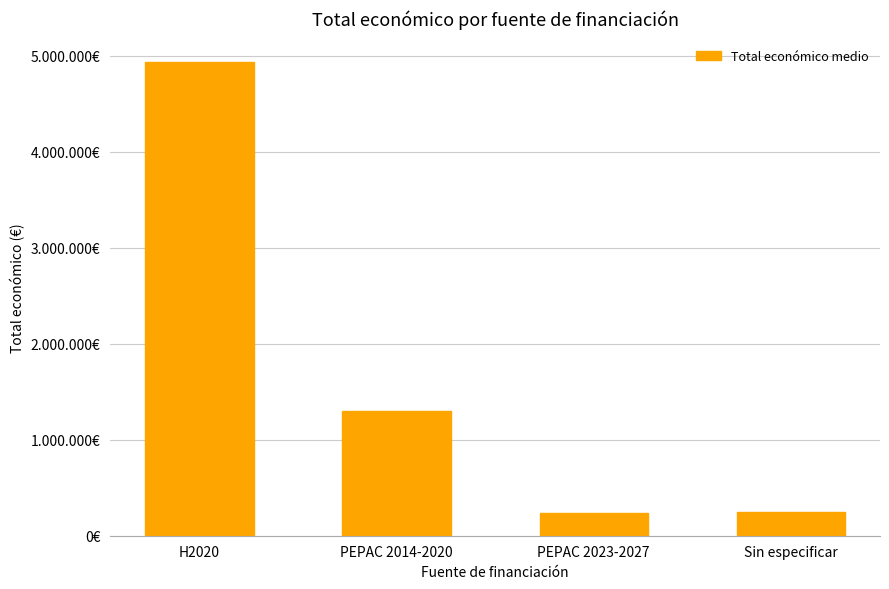

Are the bars horizontal?

No